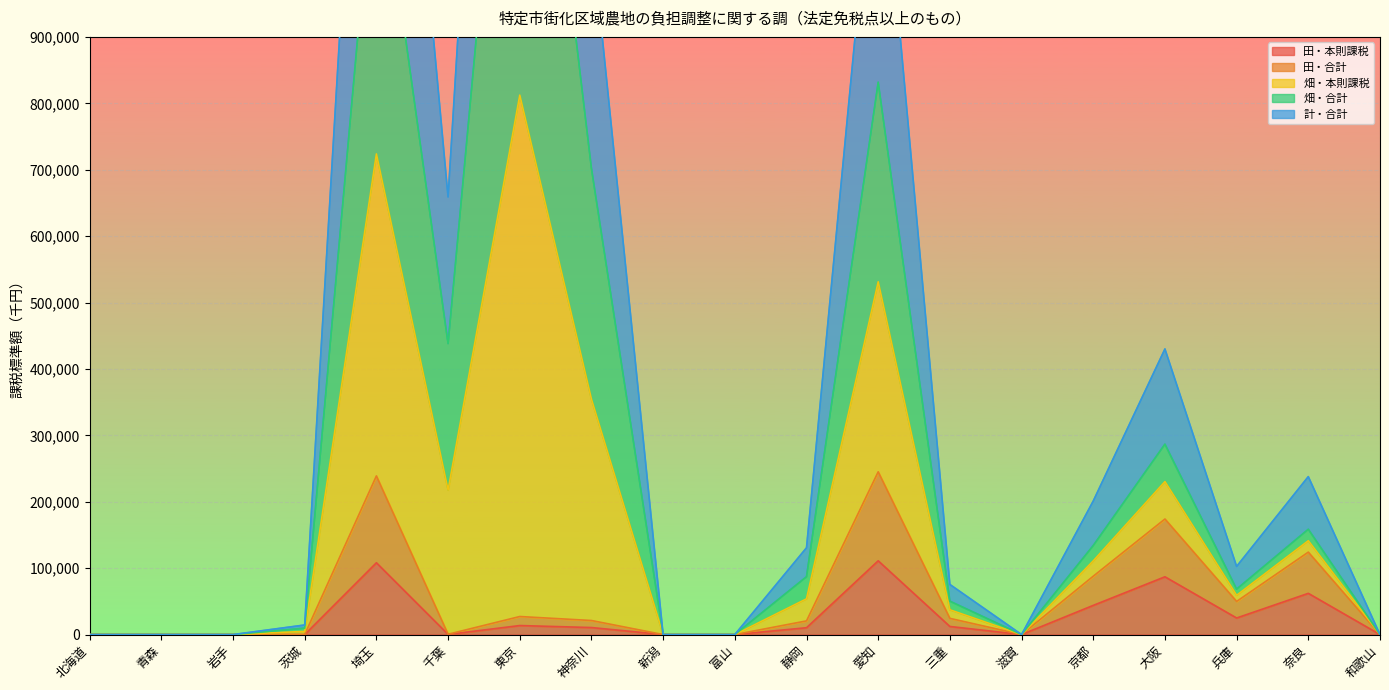

List the labels in order of 畑・本則課税 value, largest first.

東京, 埼玉, 愛知, 神奈川, 千葉, 大阪, 奈良, 京都, 静岡, 兵庫, 三重, 茨城, 北海道, 青森, 岩手, 新潟, 富山, 滋賀, 和歌山